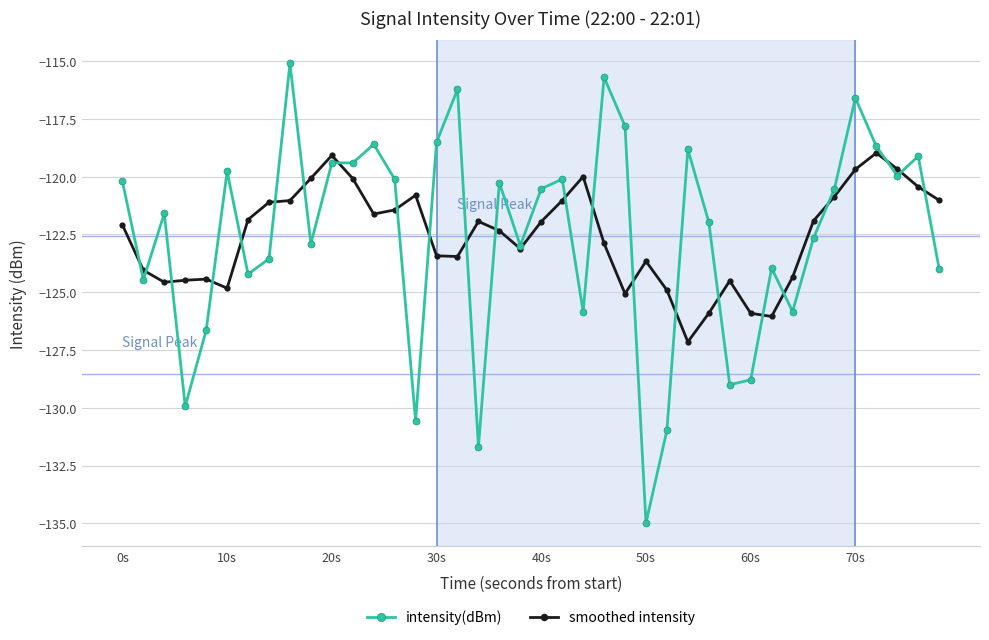

What is the value of the smoothed intensity point at the 21st from the left?

-121.9